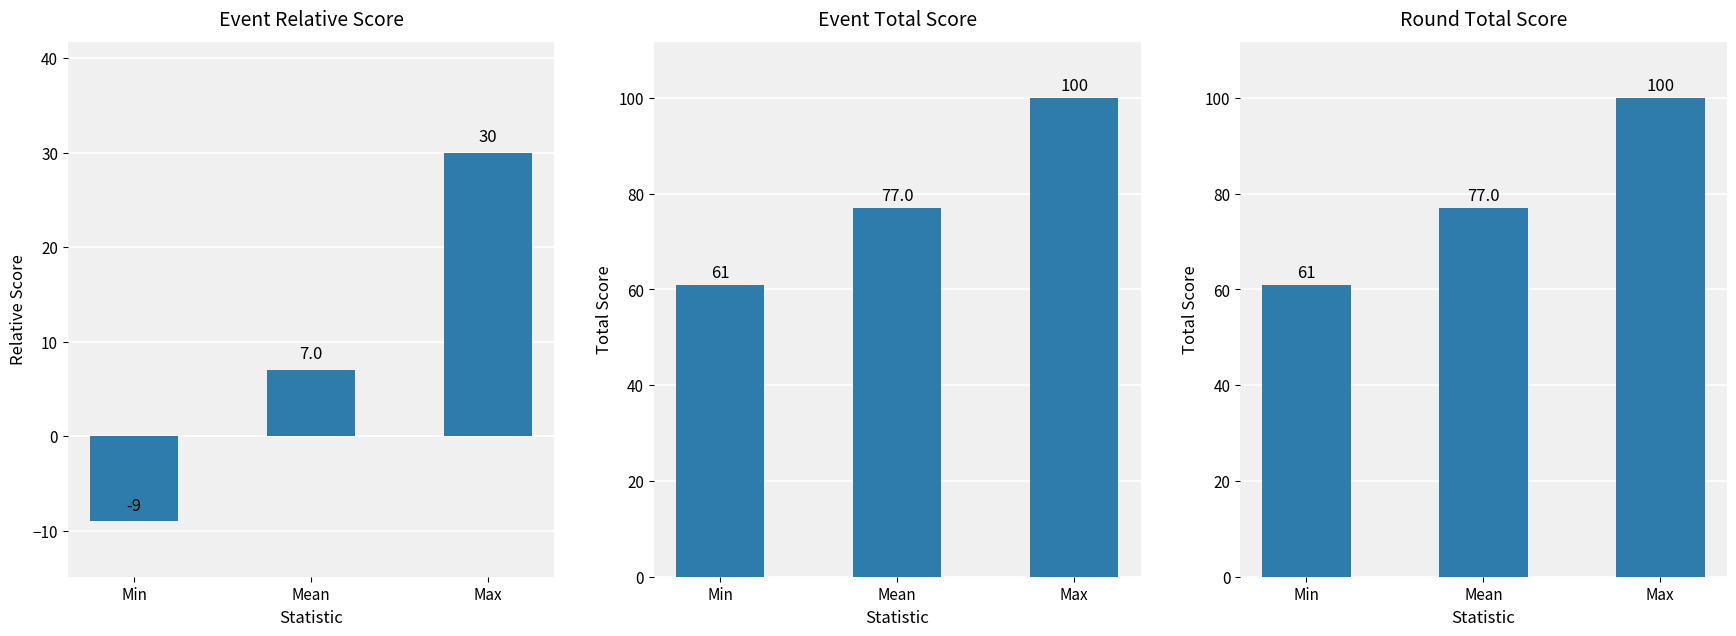

Which series has the largest total across all categories?

Event Total Score